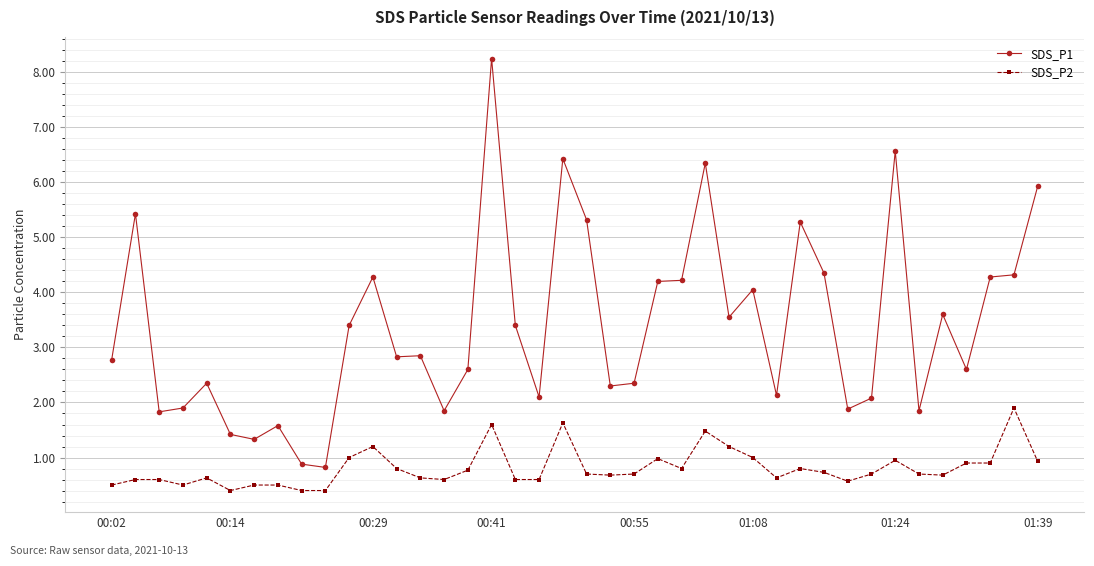

Does the chart have visible grid lines?

Yes